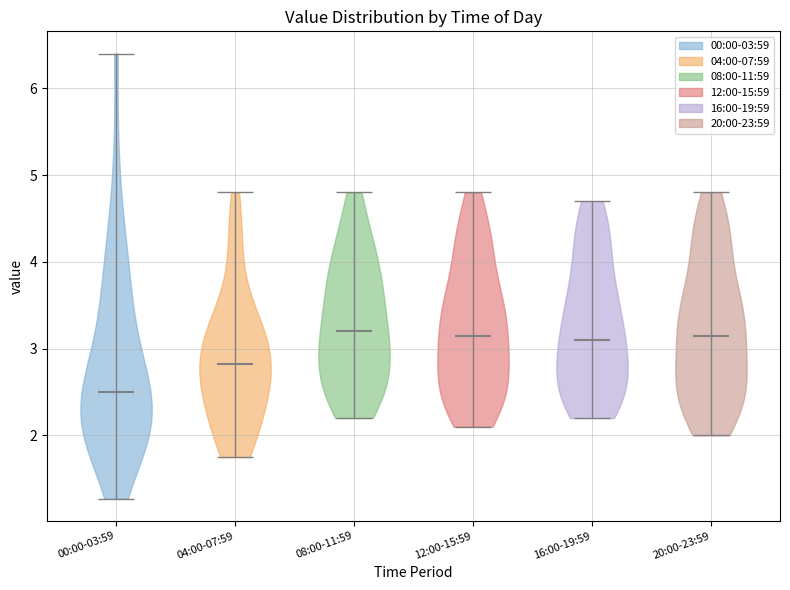

Reading left to right, read every violin against the y-axis: where its median line is, and the lowest and highest points it reaches. The values are not printed on the chart, so give them approximately, as read against the axis.

00:00-03:59: median line 2.5, lowest point 1.3, highest point 6.4
04:00-07:59: median line 2.8, lowest point 1.8, highest point 4.8
08:00-11:59: median line 3.2, lowest point 2.2, highest point 4.8
12:00-15:59: median line 3.2, lowest point 2.1, highest point 4.8
16:00-19:59: median line 3.1, lowest point 2.2, highest point 4.7
20:00-23:59: median line 3.2, lowest point 2.0, highest point 4.8